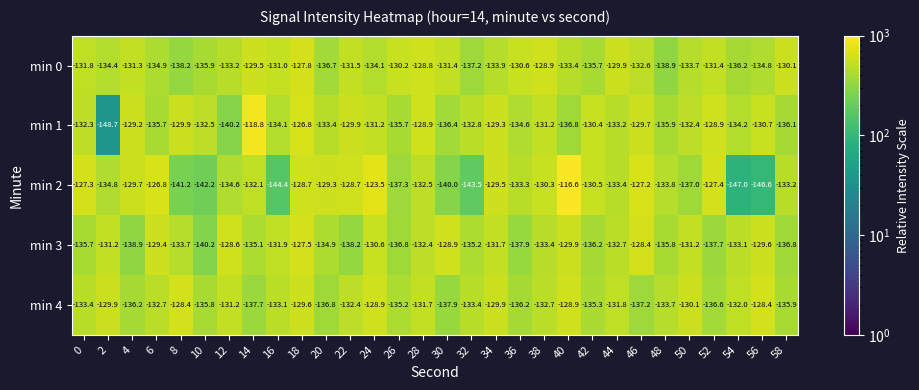

Is it true that min 4 equals -128.4 at 56?

True